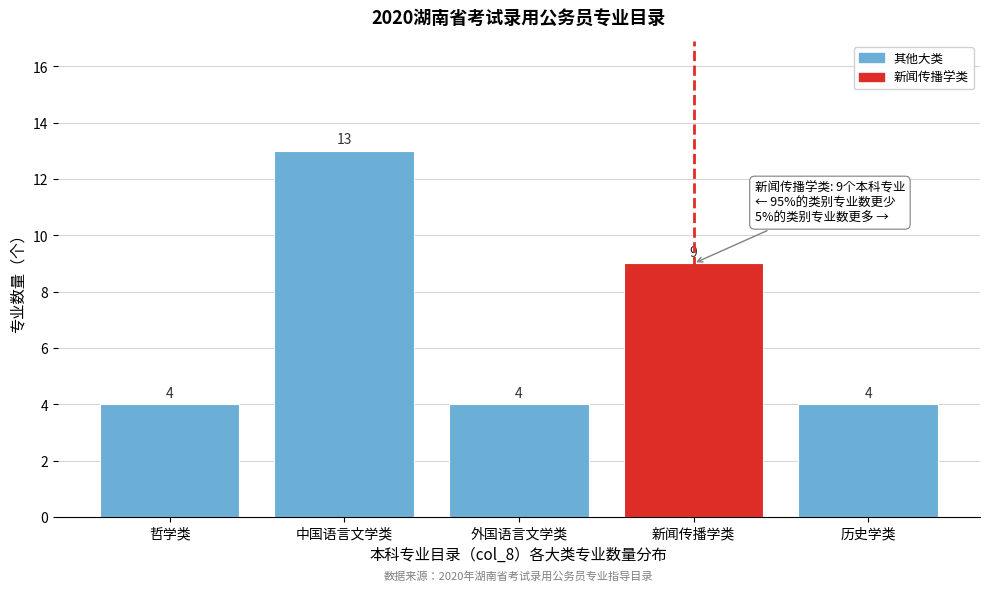

Reading left to right, what are all the values shown in this chart?

哲学类=4	中国语言文学类=13	外国语言文学类=4	新闻传播学类=9	历史学类=4